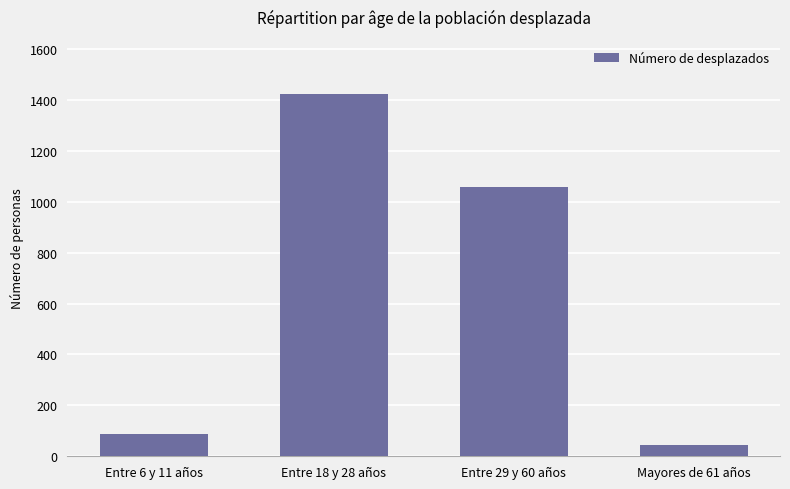

Rank the categories by value from lowest to highest.

Mayores de 61 años, Entre 6 y 11 años, Entre 29 y 60 años, Entre 18 y 28 años